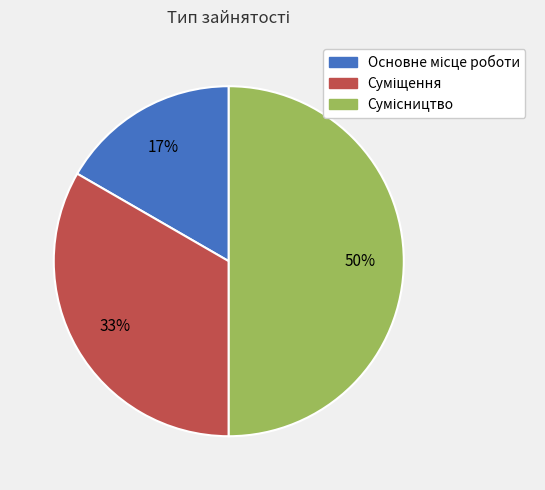

To the nearest percent, what is the difference between the largest and smallest slice percentages?

33%